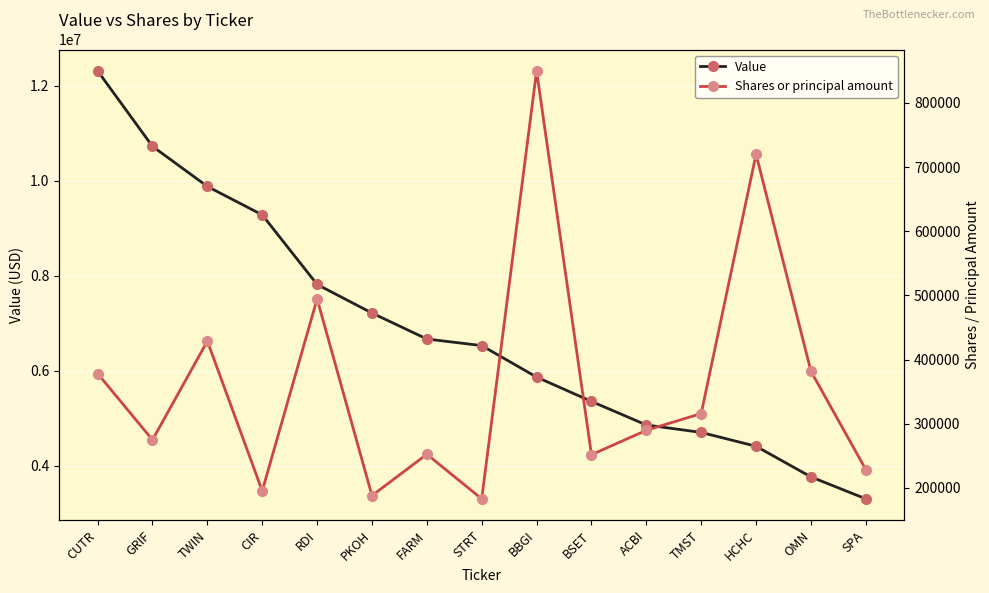

At how many categories does at least one series exceed 2228472?

15